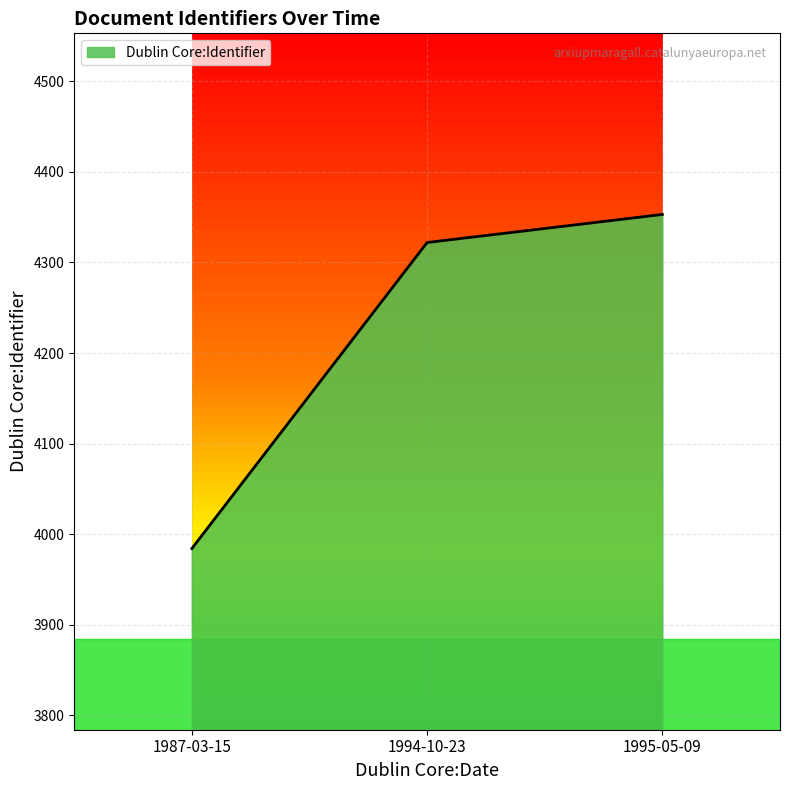

How many series are shown in this chart?

1